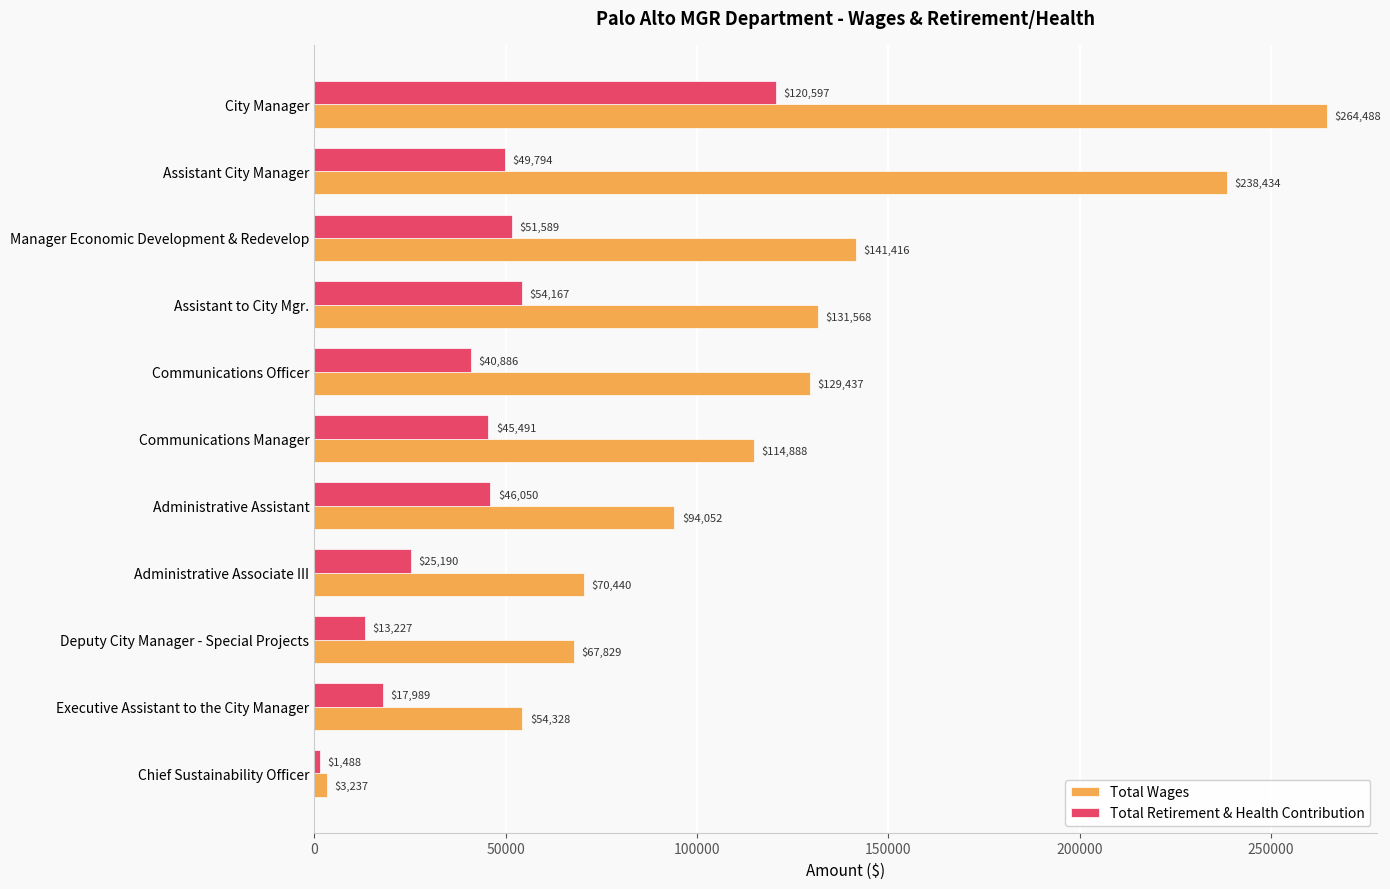

How many data points does each series have?

11